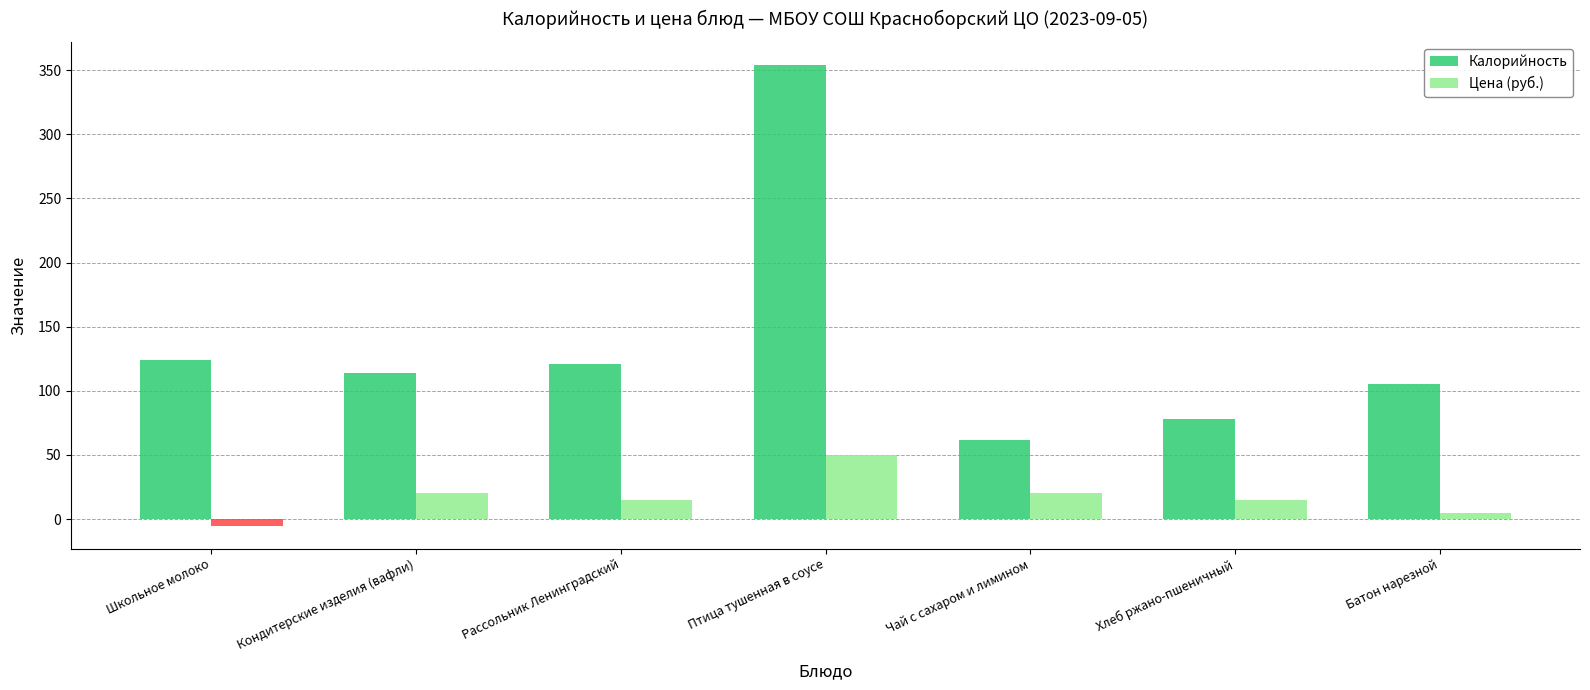

At which label does Калорийность first exceed 114?

Школьное молоко